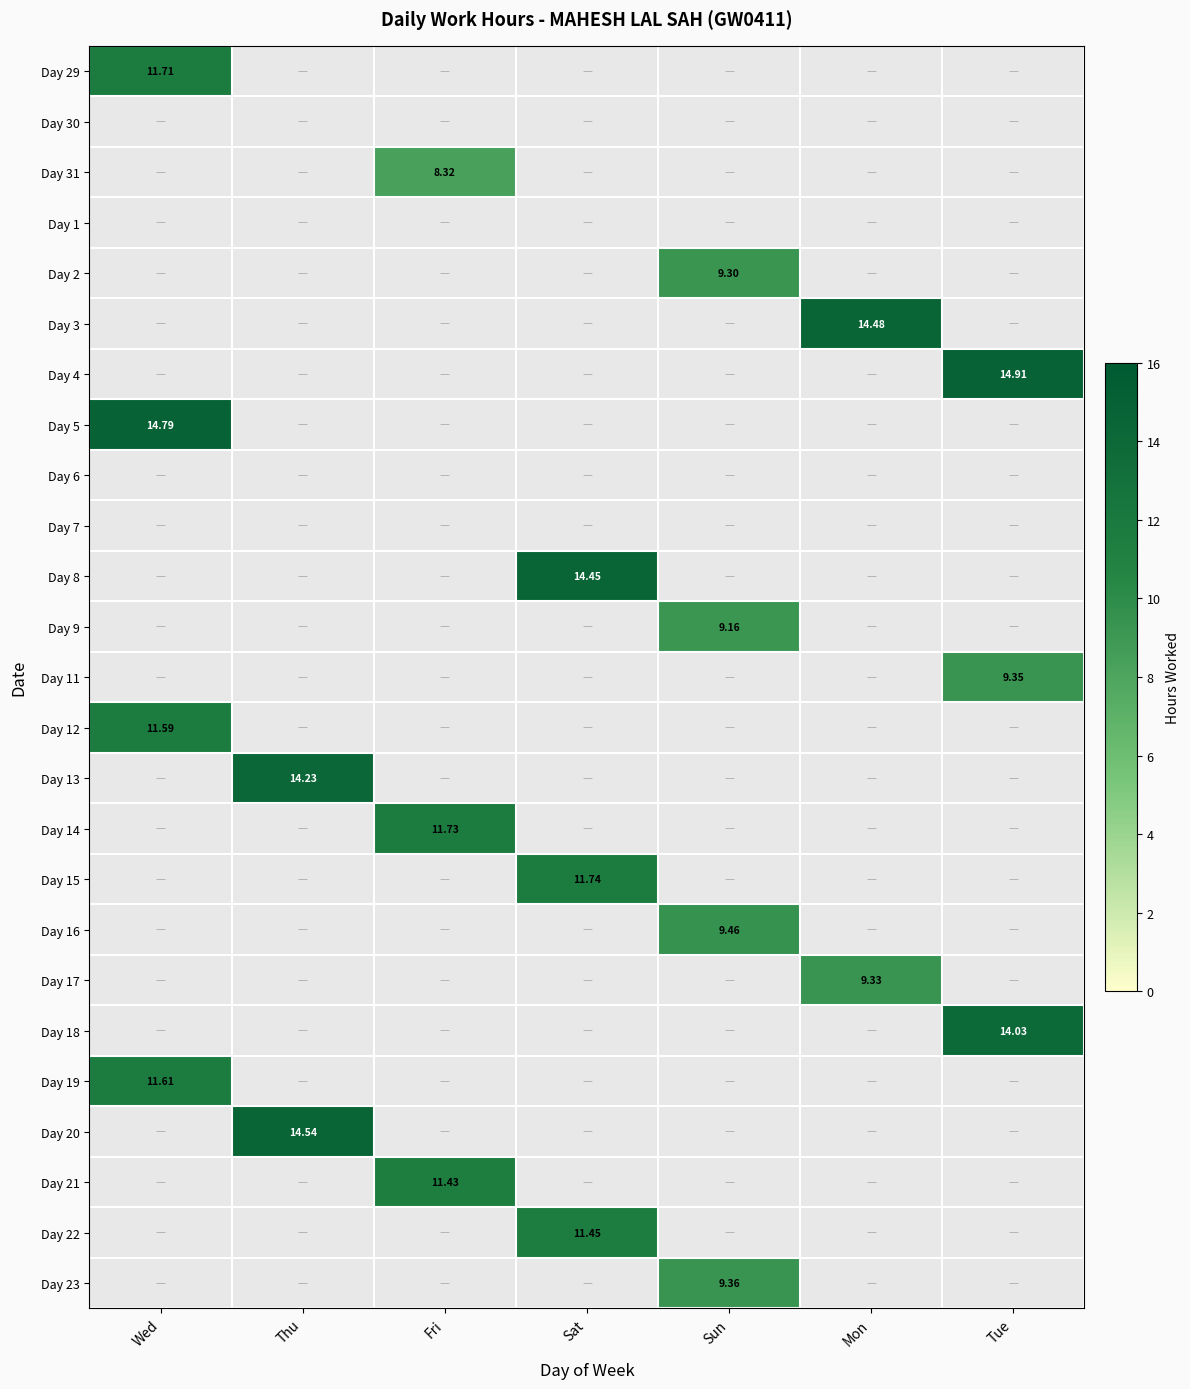

At how many categories does at least one series exceed 10?

6